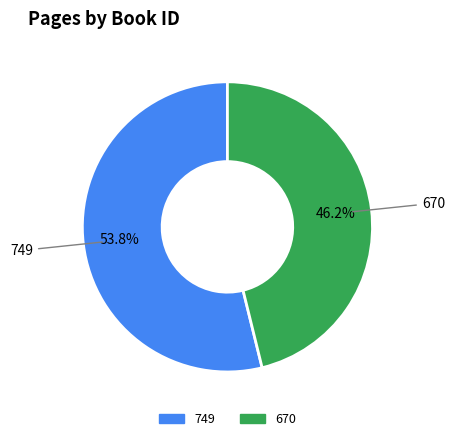

To the nearest percent, what percentage of the pie is 670?

46%